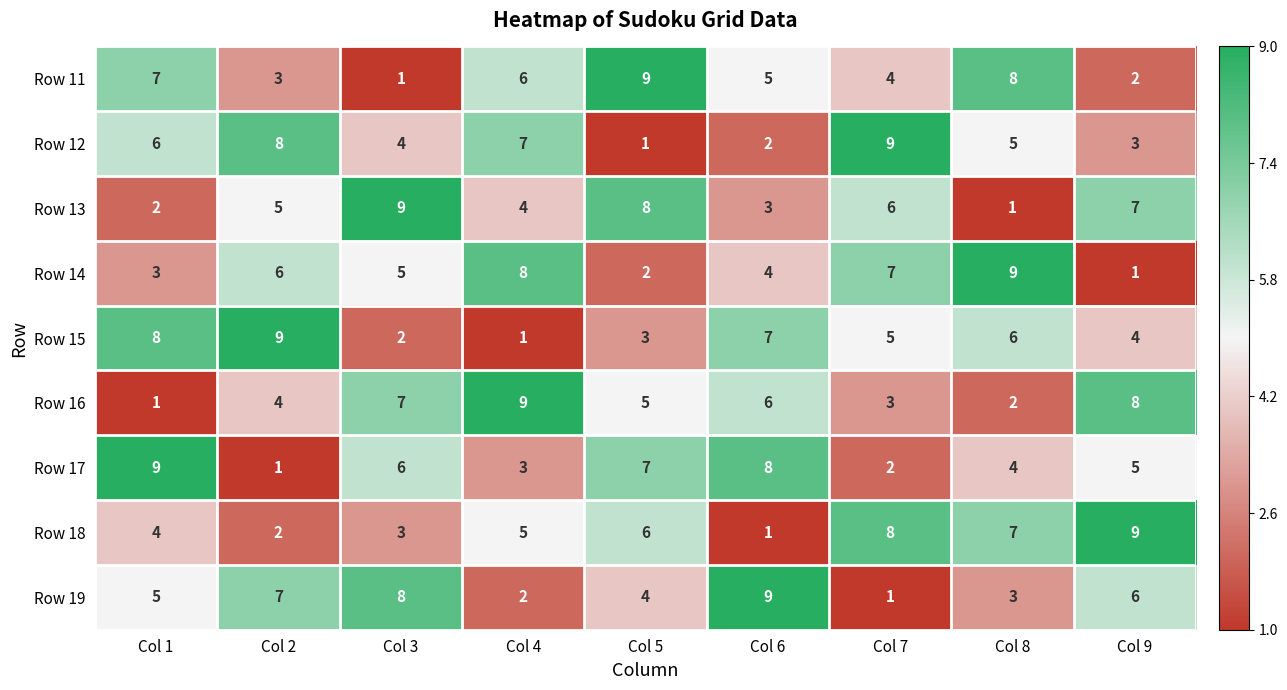

Is the value of Row 15 at Col 5 greater than the value of Row 19 at Col 9?

No